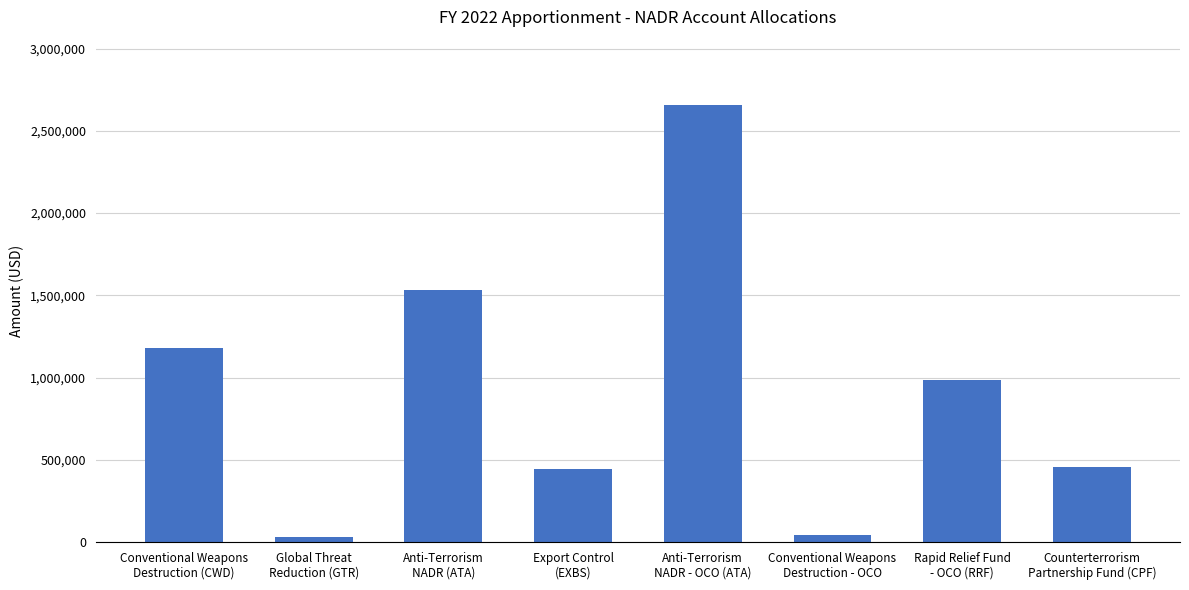

What is the difference between the maximum and minimum values?

2627525